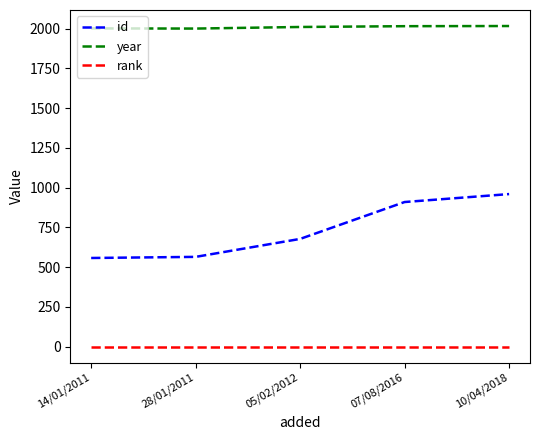

What is the average value of the rank series?

1